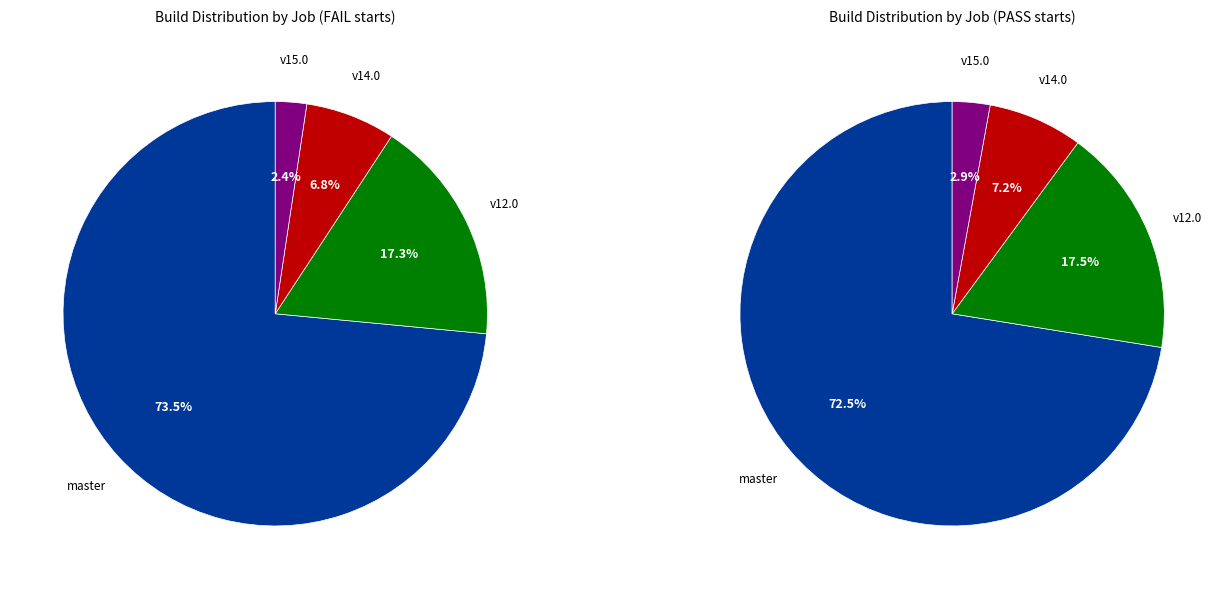

What is the change in value from osm-stage_3-merge/master to osm-stage_3-merge/v14.0?

-2658